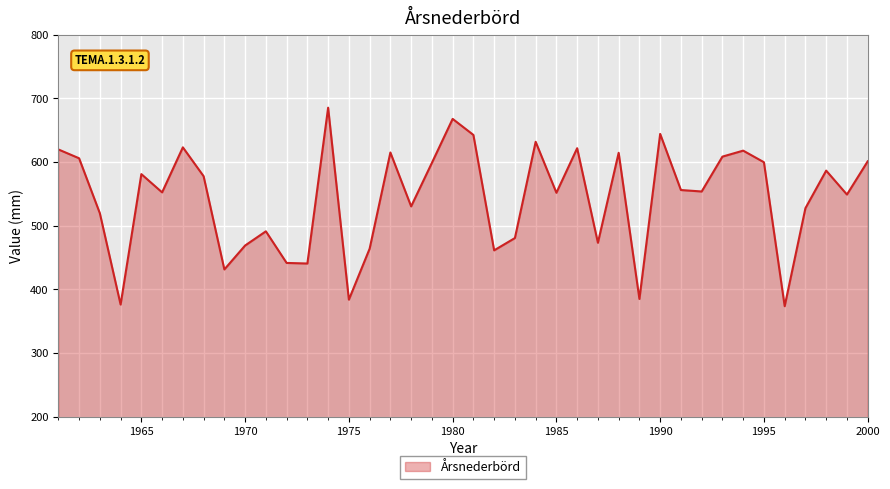

What is the maximum value shown in the chart?

685.4